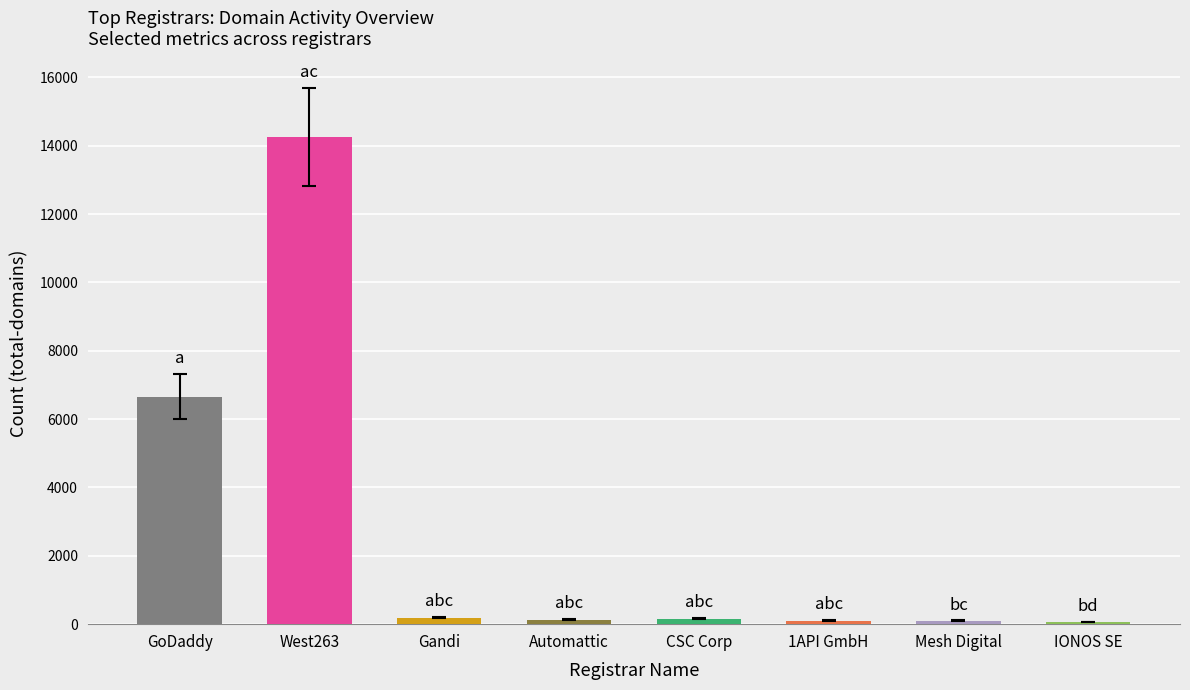

Count the number of categories in the chart.

8